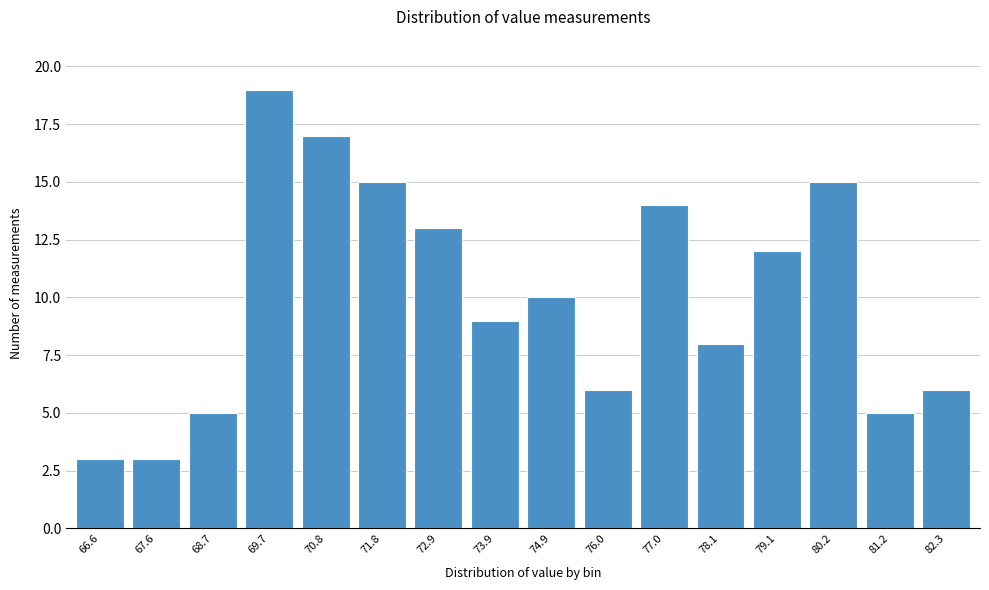

Reading left to right, what are all the values shown in this chart?

3	3	5	19	17	15	13	9	10	6	14	8	12	15	5	6